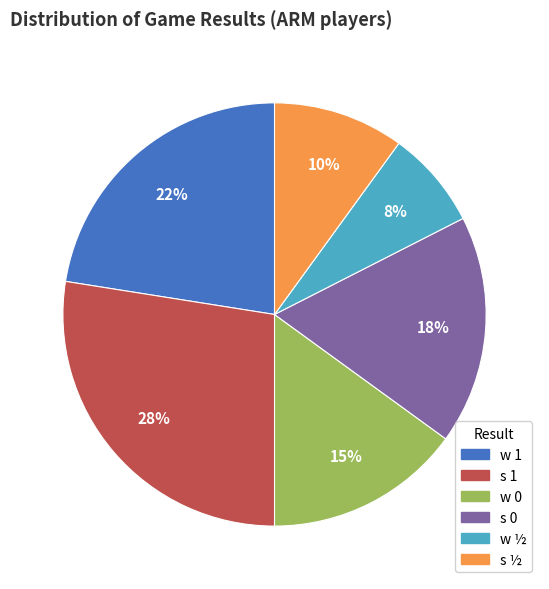

The s ½ slice represents 17% of the pie. True or false?

False